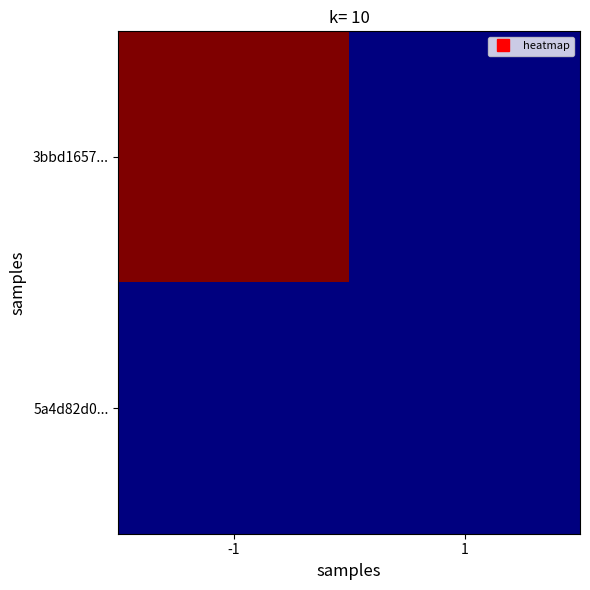

At how many categories does at least one series exceed 0?

1